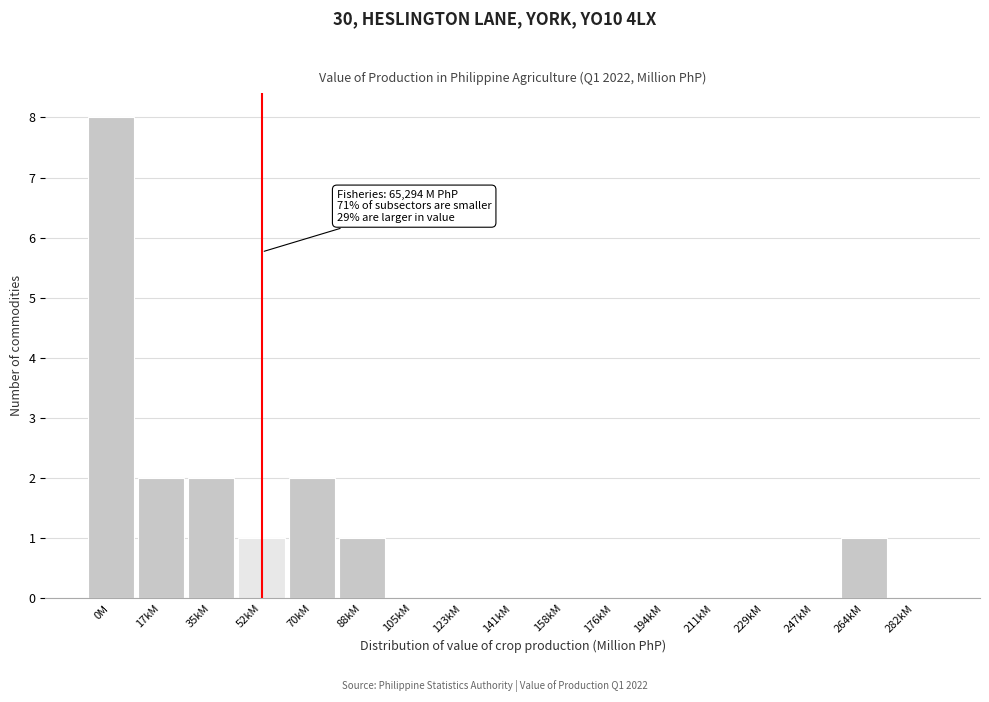

Reading right to left, list all the values displayed in this chart.

282kM=0	264kM=1	247kM=0	229kM=0	211kM=0	194kM=0	176kM=0	158kM=0	141kM=0	123kM=0	105kM=0	88kM=1	70kM=2	52kM=1	35kM=2	17kM=2	0M=8